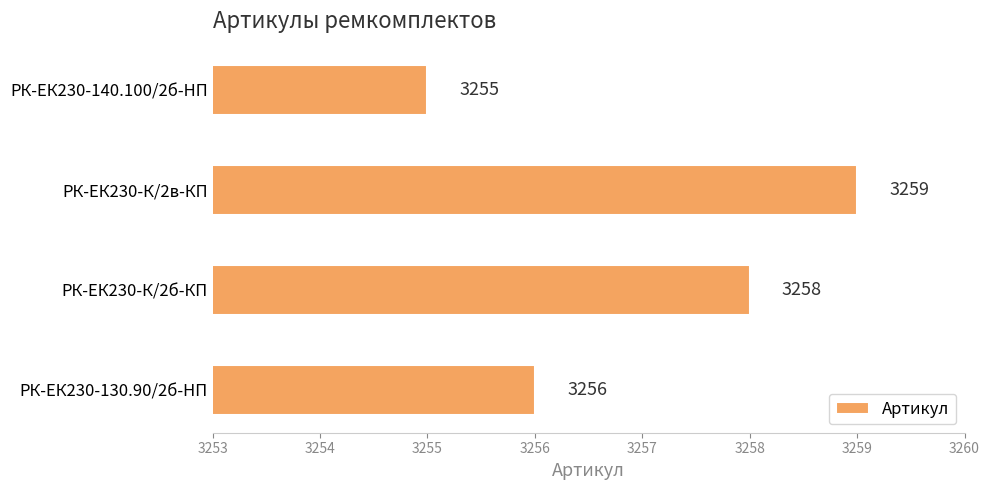

Read the value at РК-ЕК230-К/2б-КП.

3258